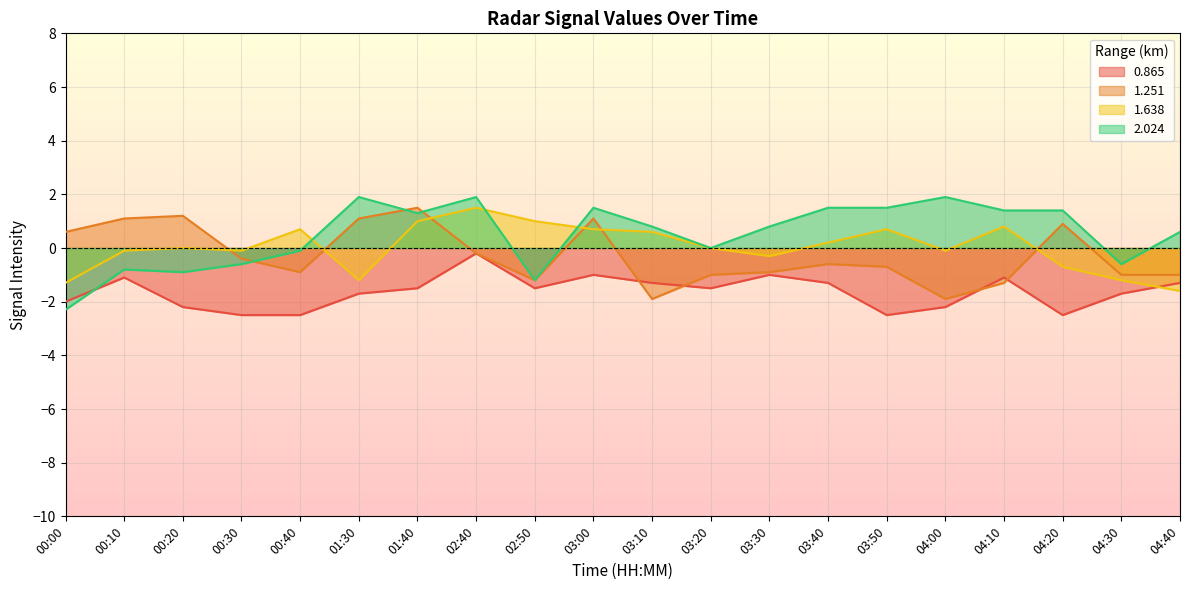

What is the average value of the 2.024 series?

0.5